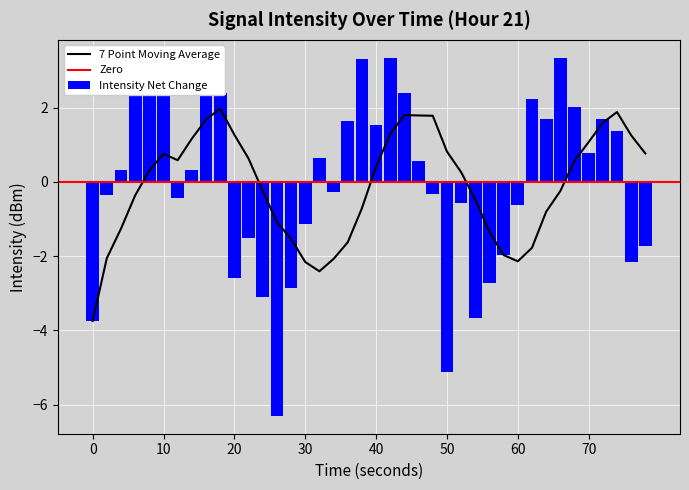

What is the difference between the second highest and minimum values in the Intensity Net Change series?

9.6